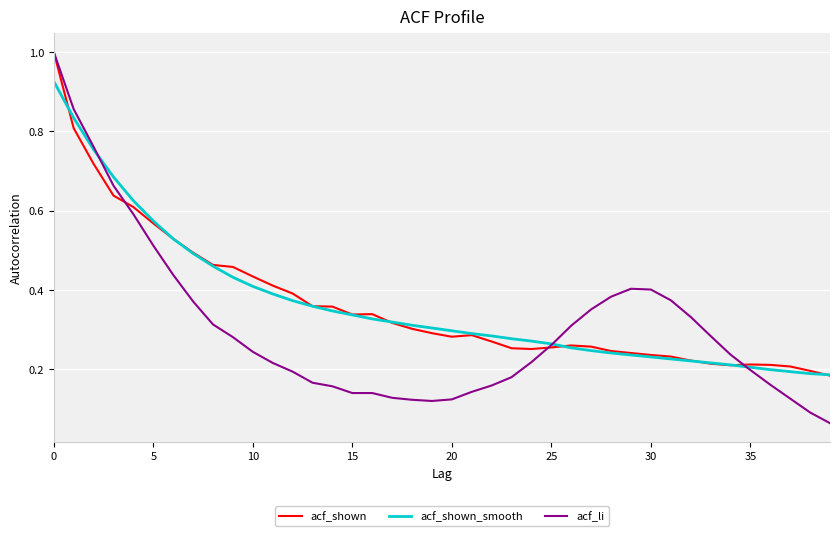

What is the greatest value displayed?

1.0